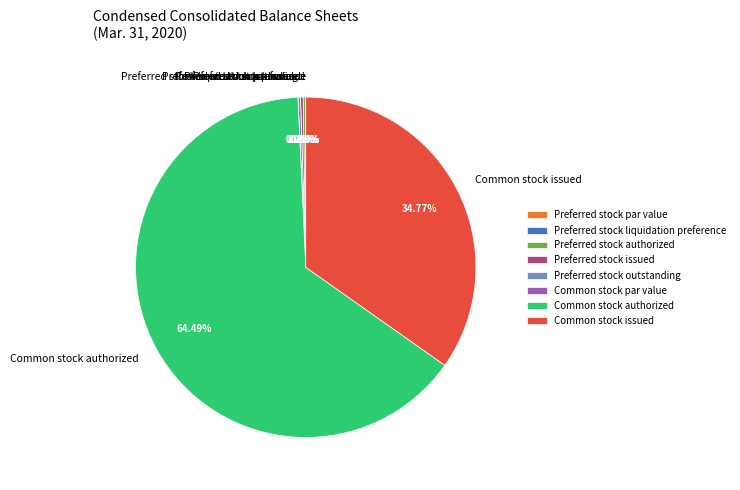

Is there any slice that represents more than half of the pie?

Yes